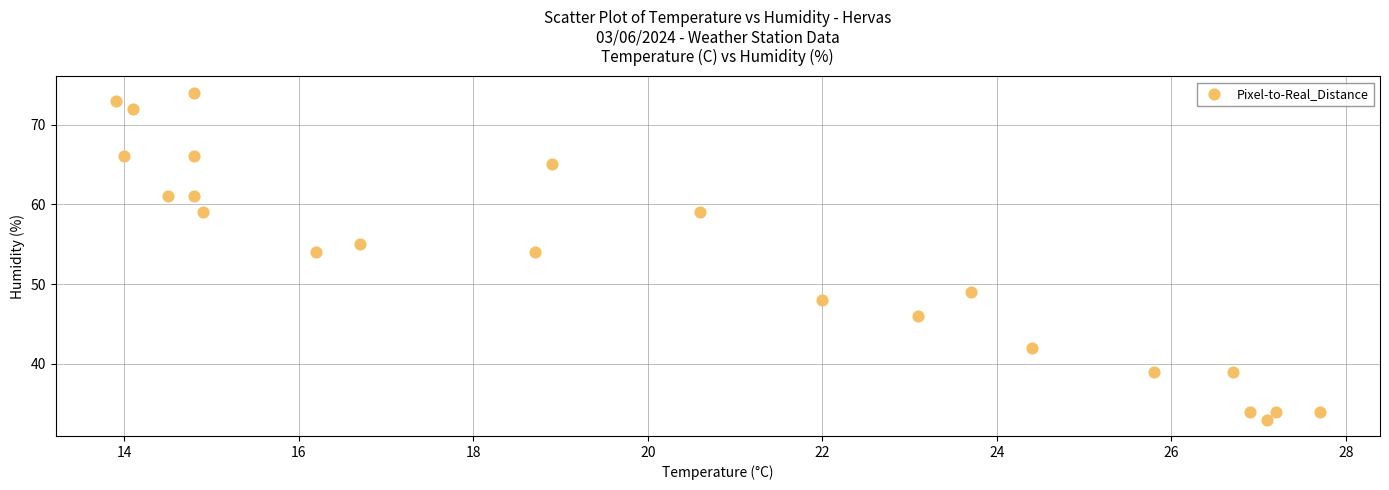

What is the range of Y values (max minus min)?

41